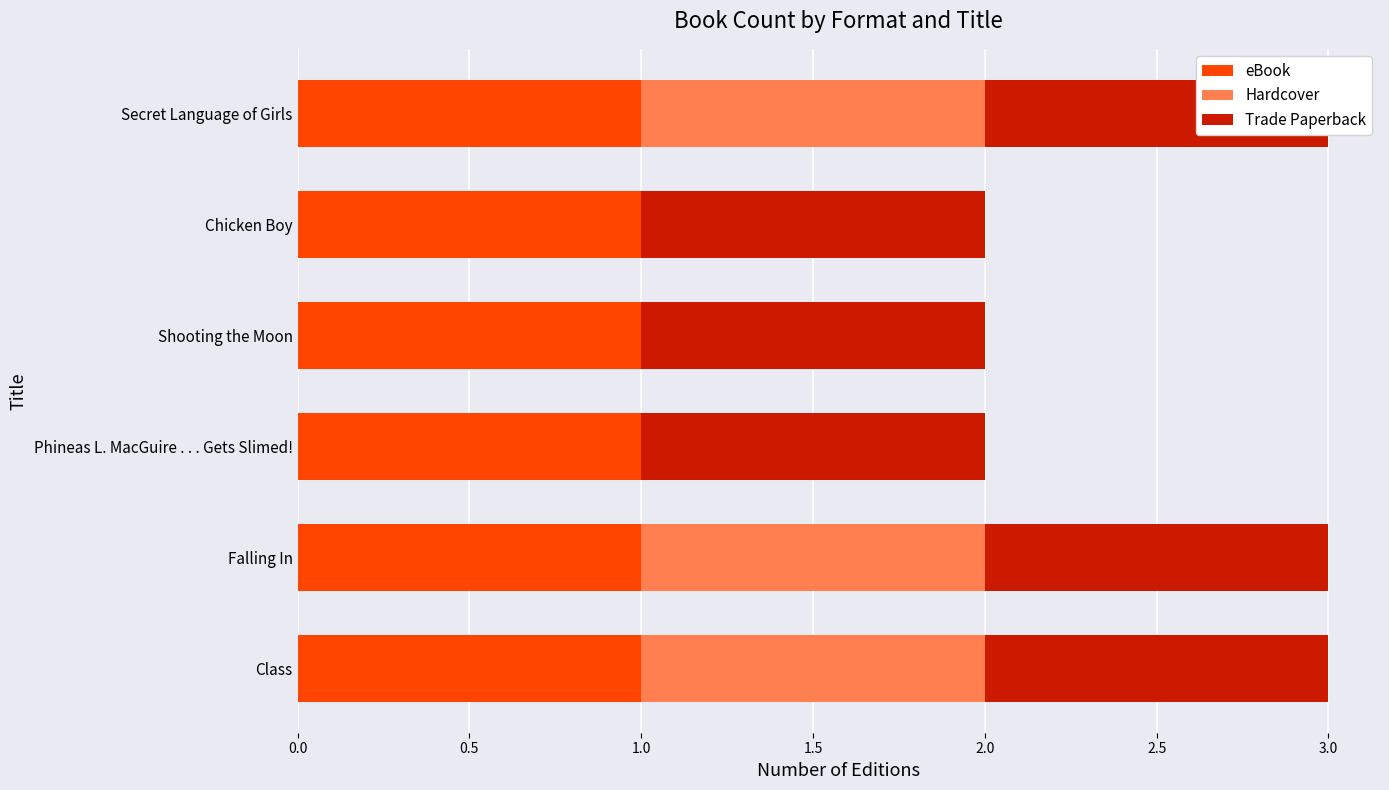

Which has a higher value, 2.0 or 1.5?

2.0